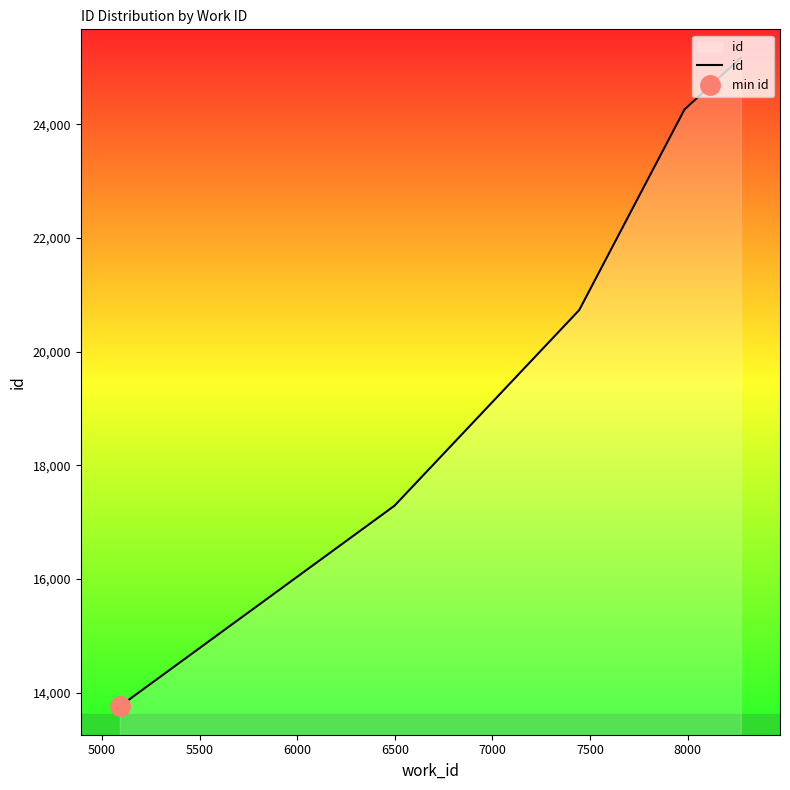

What is the difference between the maximum and minimum values?

11411